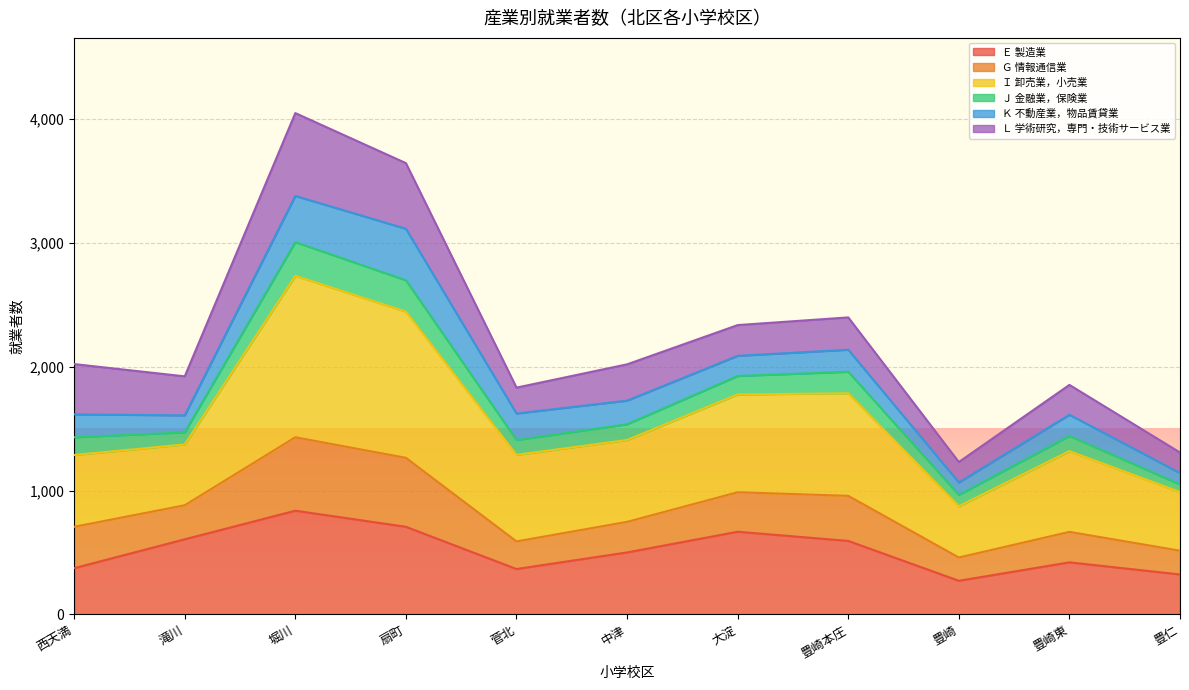

The value of Ｅ 製造業 at 西天満 is 374. True or false?

True